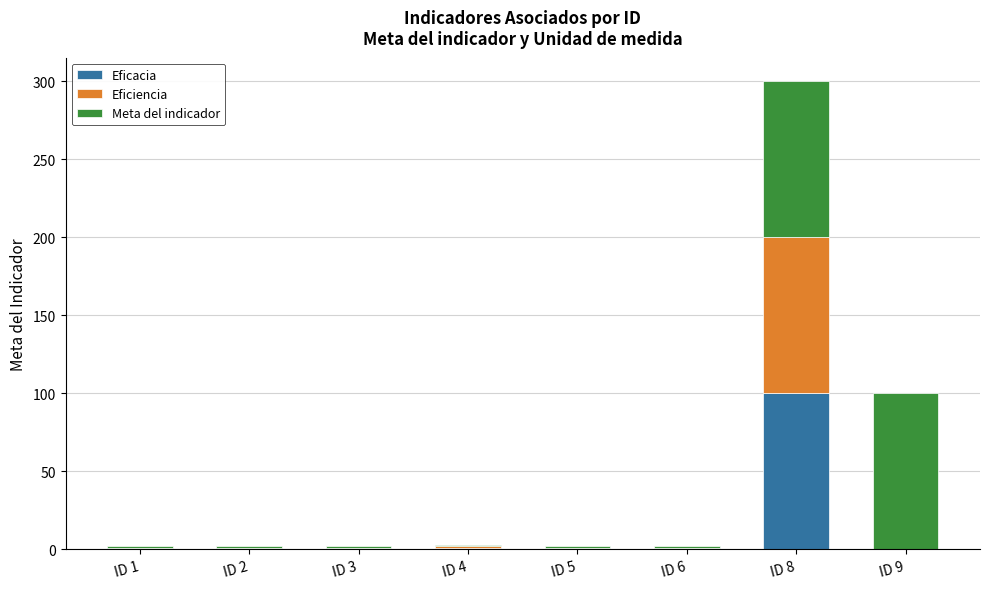

What is the highest value of the Eficacia series?

100